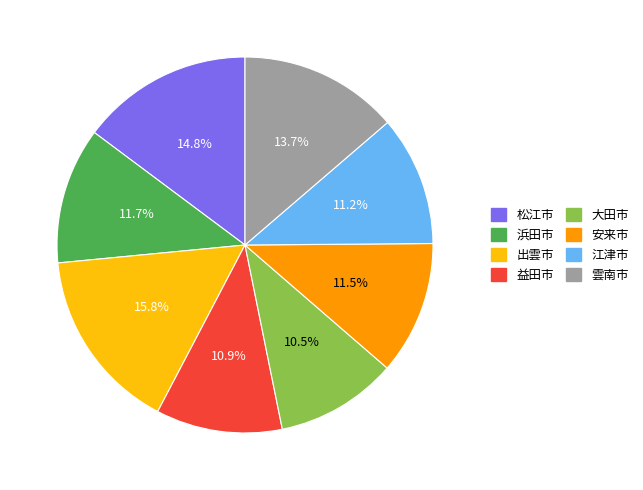

The 浜田市 slice represents 1% of the pie. True or false?

False